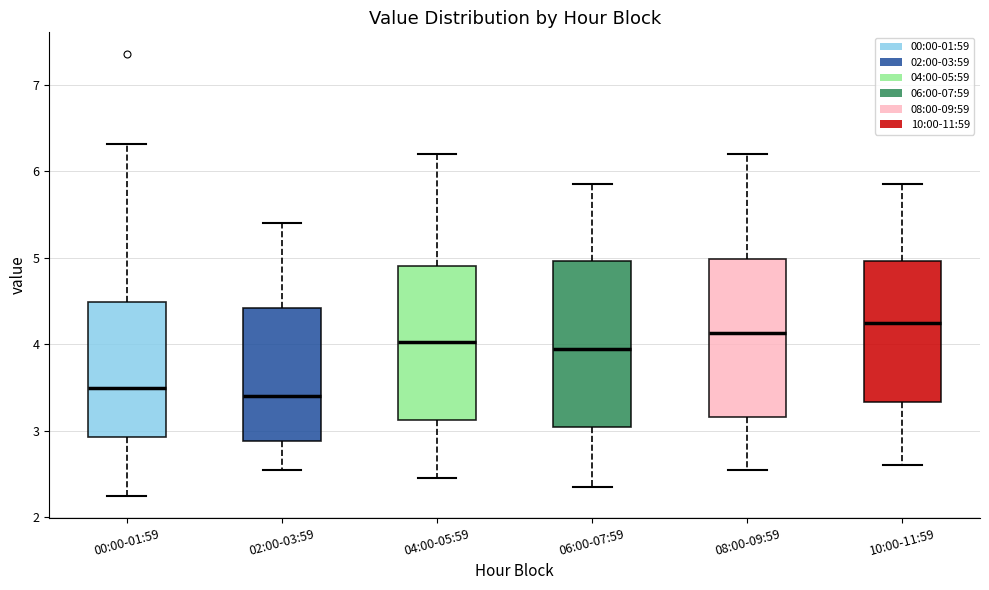

Reading left to right, read every box against the y-axis: the position of its median line, the range the box covers, and the ends of its whiskers. The values are not printed on the chart, so give them approximately, as read against the axis.

00:00-01:59: median 3.5, box 2.9 to 4.5, whiskers 2.3 to 6.3
02:00-03:59: median 3.4, box 2.9 to 4.4, whiskers 2.6 to 5.4
04:00-05:59: median 4.0, box 3.1 to 4.9, whiskers 2.5 to 6.2
06:00-07:59: median 4.0, box 3.1 to 5.0, whiskers 2.4 to 5.9
08:00-09:59: median 4.1, box 3.2 to 5.0, whiskers 2.6 to 6.2
10:00-11:59: median 4.3, box 3.3 to 5.0, whiskers 2.6 to 5.9